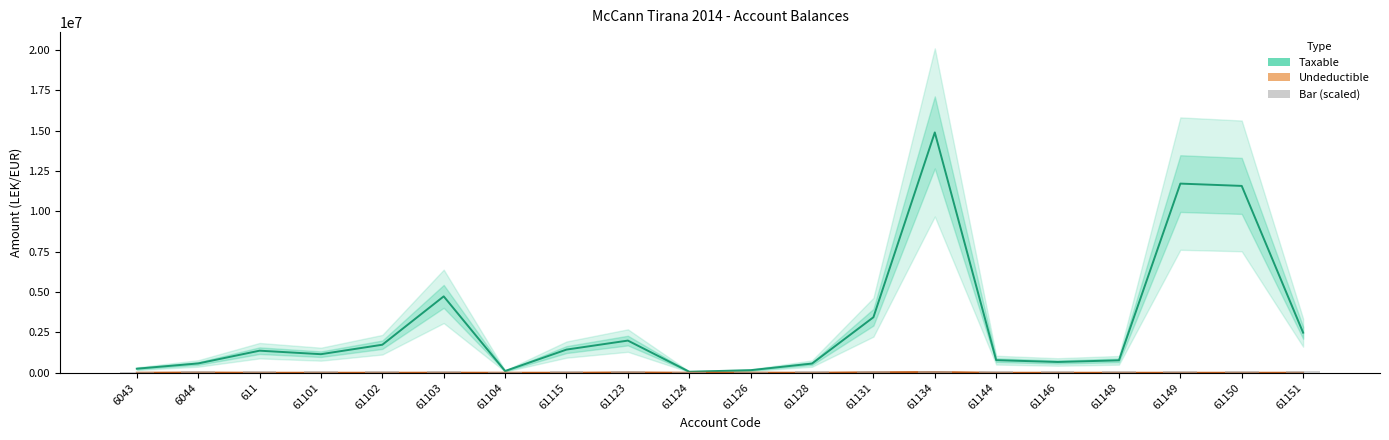

True or false: Undeductible has a value of 14019.1 at 61150.

False